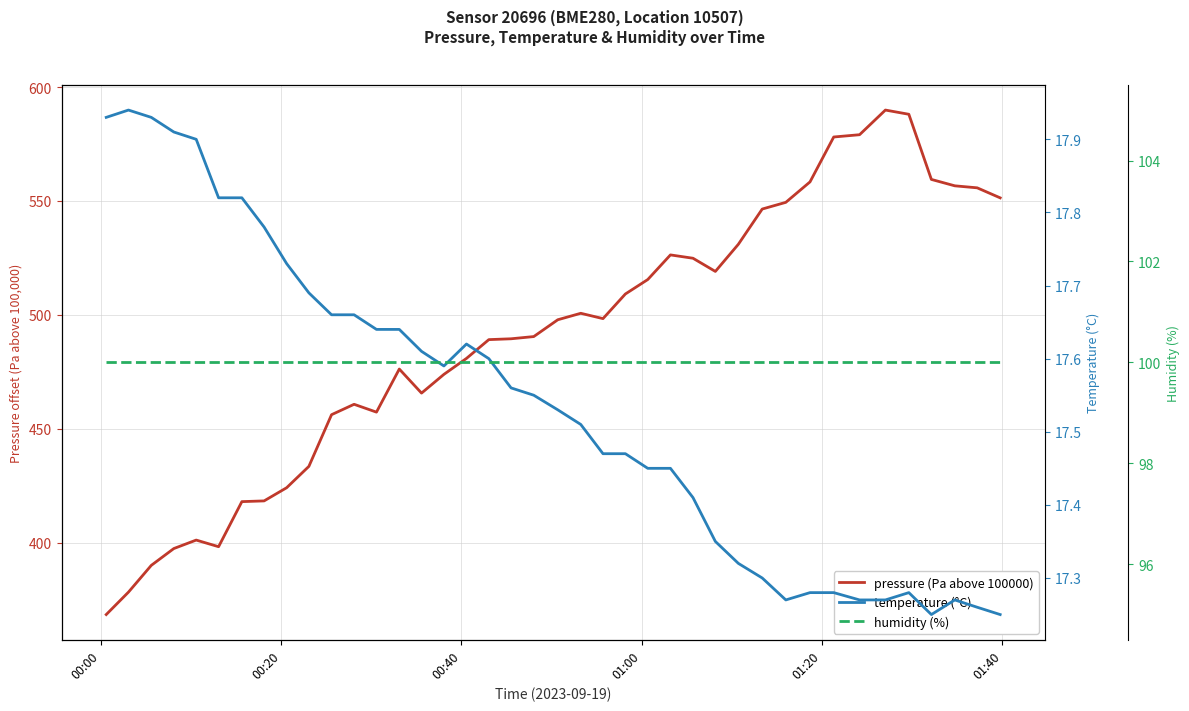

Is it true that temperature (°C) equals 10.2 at 39?

False